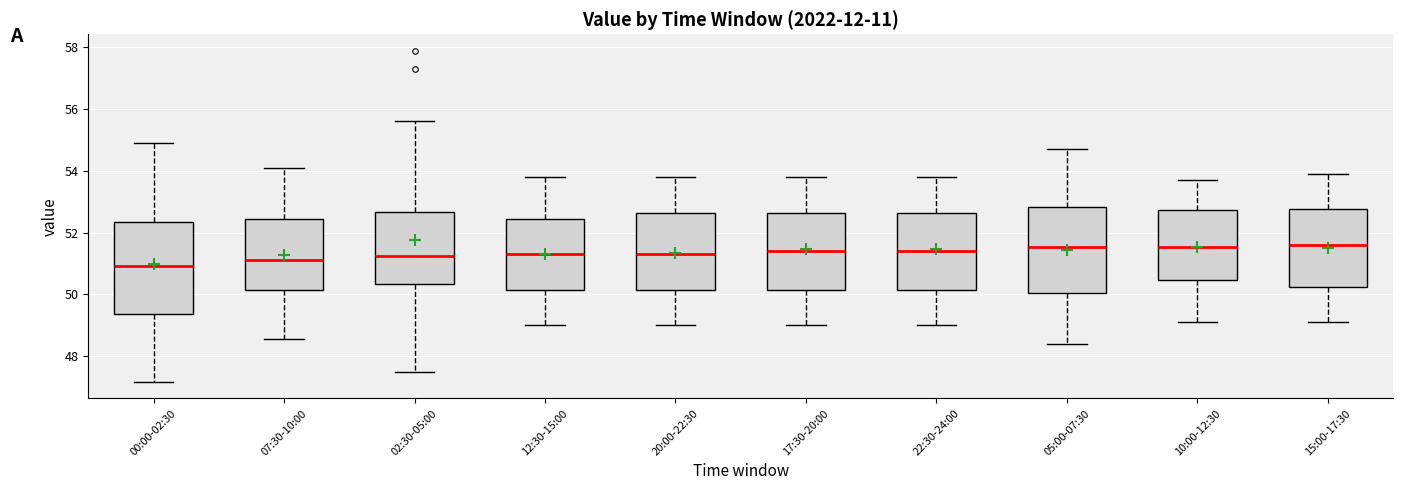

Reading left to right, read every box against the y-axis: the position of its median line, the range the box covers, and the ends of its whiskers. The values are not printed on the chart, so give them approximately, as read against the axis.

00:00-02:30: median 51.0, box 49.4 to 52.4, whiskers 47.2 to 55.0
07:30-10:00: median 51.2, box 50.2 to 52.4, whiskers 48.6 to 54.2
02:30-05:00: median 51.2, box 50.4 to 52.6, whiskers 47.6 to 55.6
12:30-15:00: median 51.4, box 50.2 to 52.4, whiskers 49.0 to 53.8
20:00-22:30: median 51.4, box 50.2 to 52.6, whiskers 49.0 to 53.8
17:30-20:00: median 51.4, box 50.2 to 52.6, whiskers 49.0 to 53.8
22:30-24:00: median 51.4, box 50.2 to 52.6, whiskers 49.0 to 53.8
05:00-07:30: median 51.6, box 50.0 to 52.8, whiskers 48.4 to 54.8
10:00-12:30: median 51.6, box 50.4 to 52.8, whiskers 49.2 to 53.8
15:00-17:30: median 51.6, box 50.2 to 52.8, whiskers 49.2 to 54.0